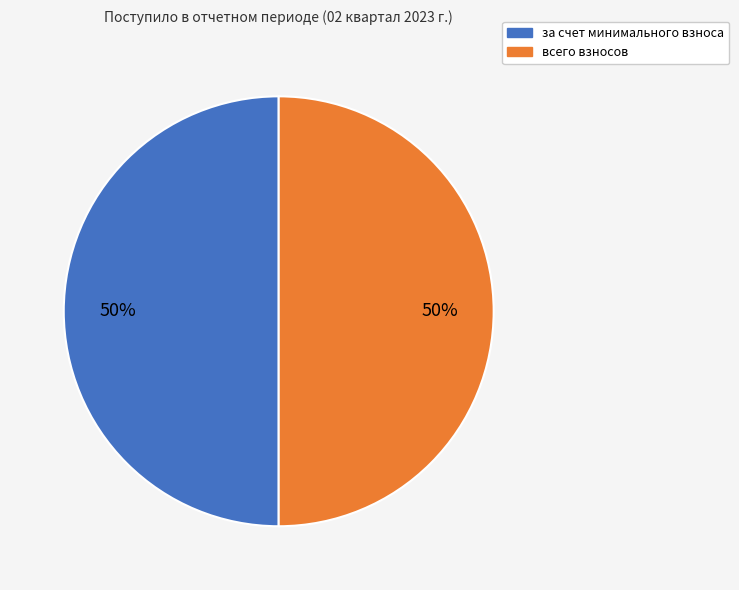

To the nearest percent, what is the average slice percentage?

50%